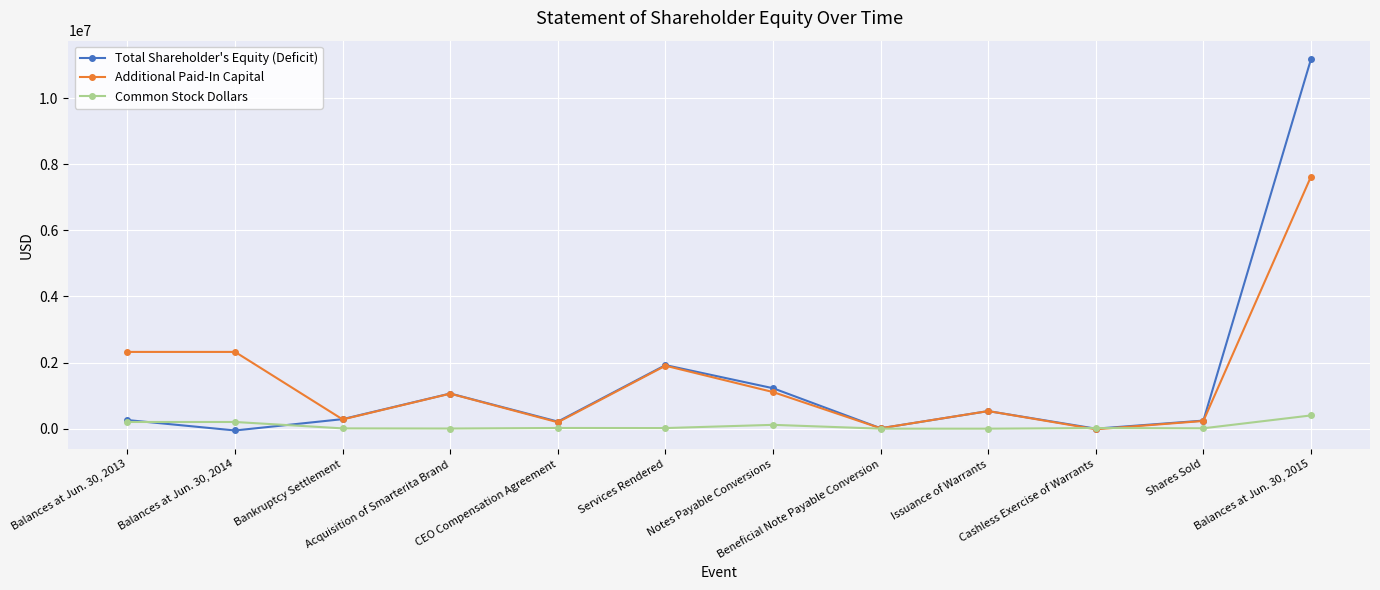

Does the chart have visible grid lines?

Yes